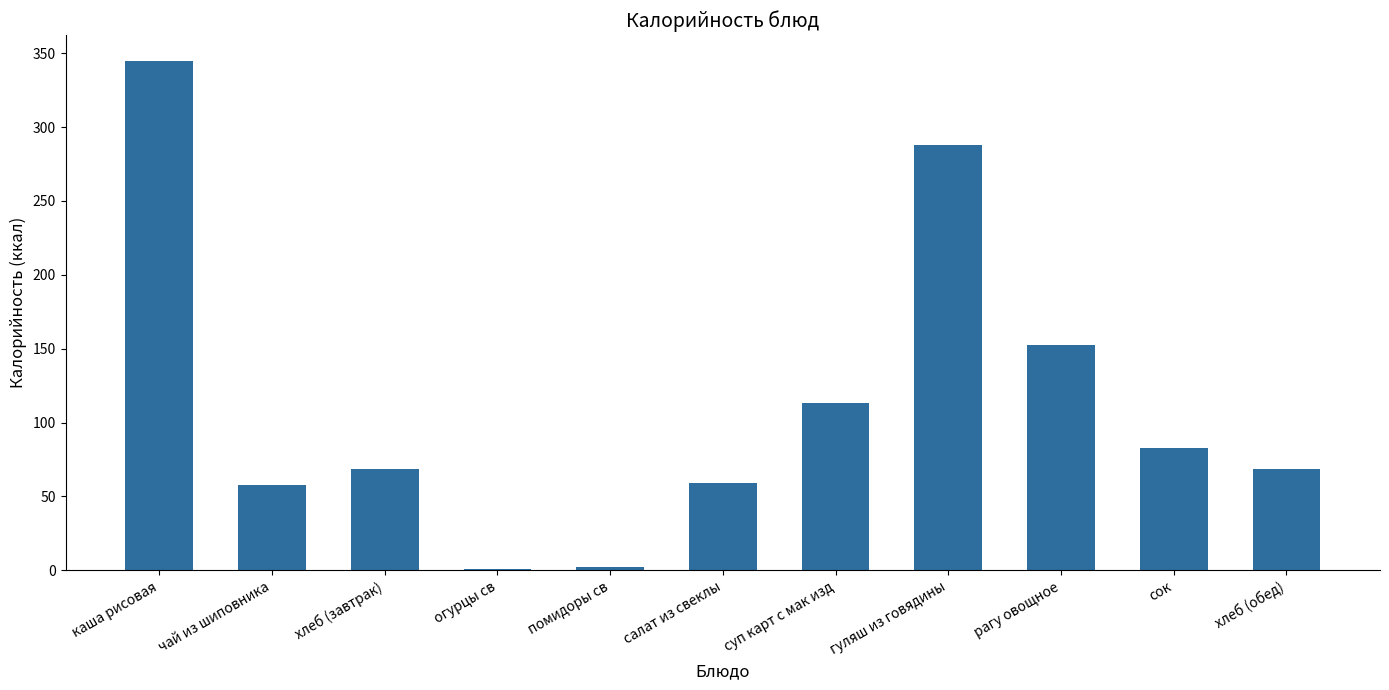

How many series are shown in this chart?

1